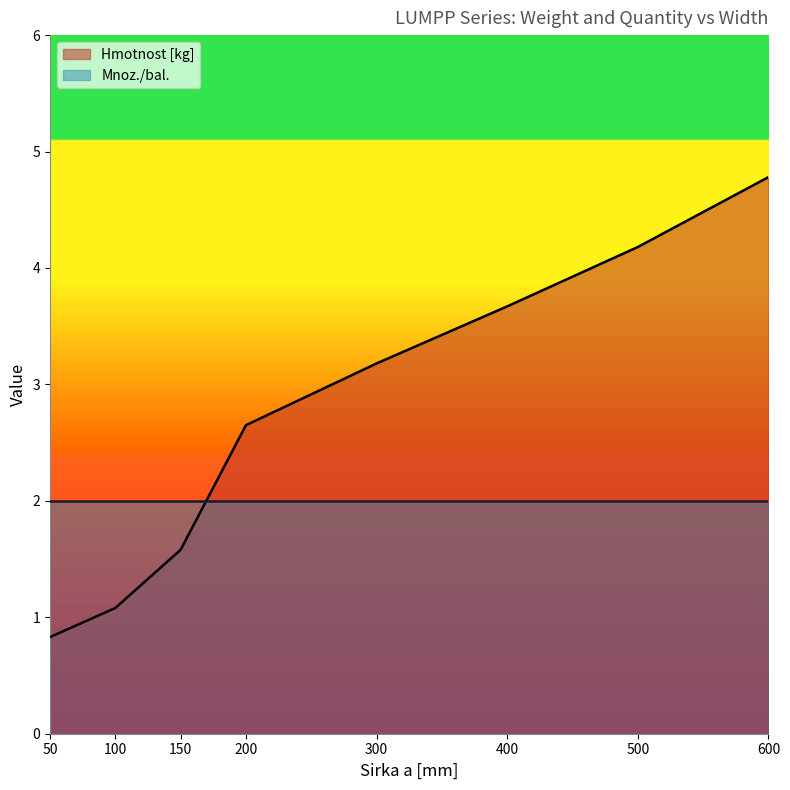

True or false: the data shows 3.7 at 400.

True